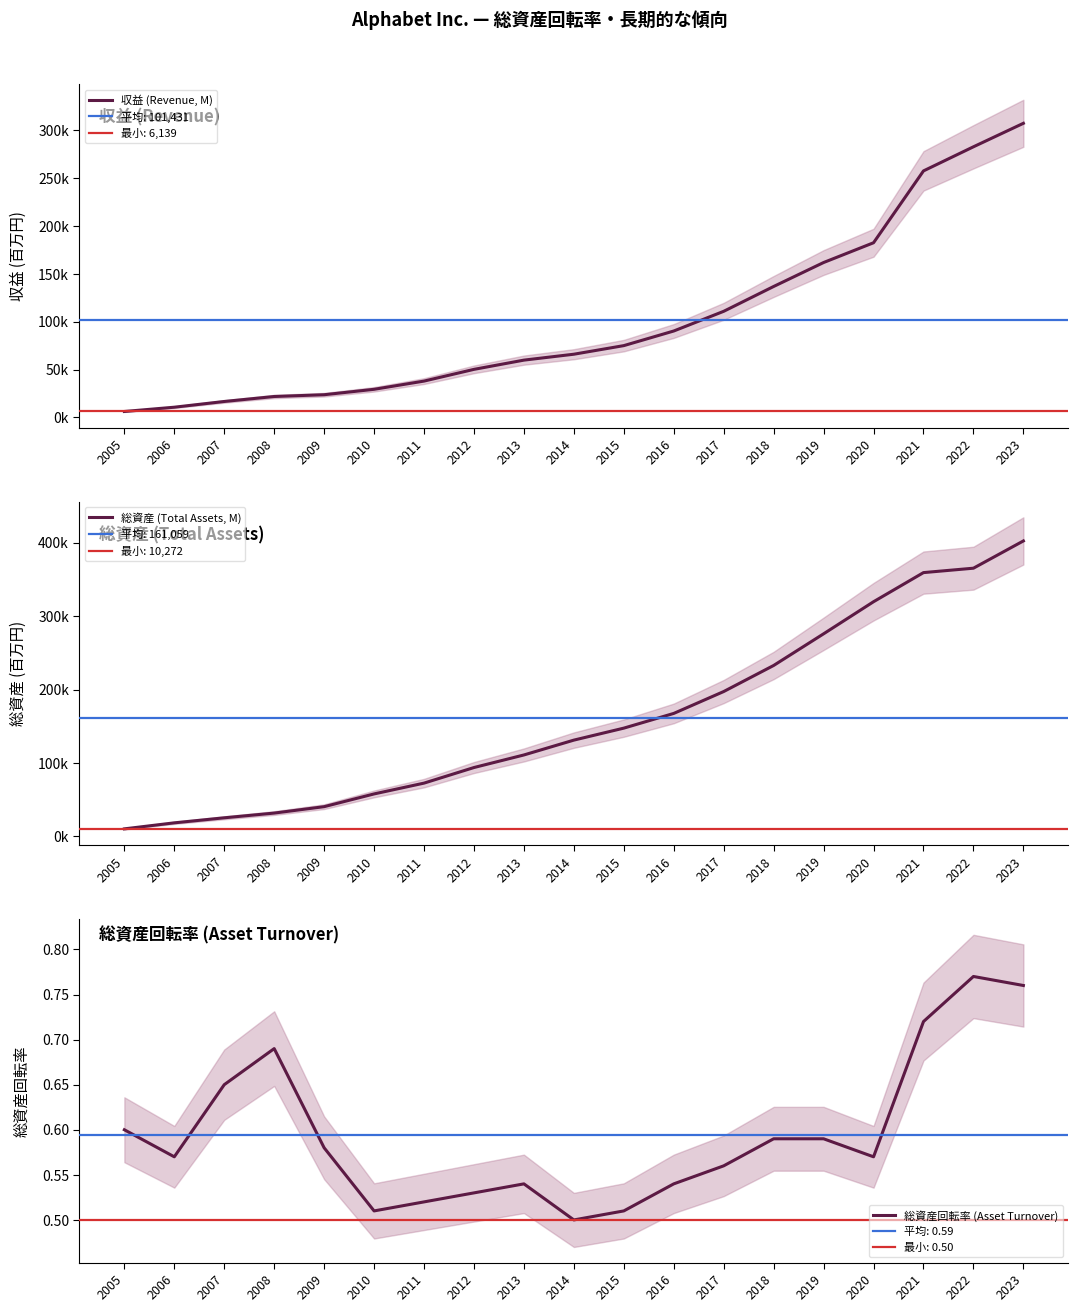

List the series in order of their peak value, lowest first.

総資産回転率 (Asset Turnover), 収益 (Revenue, M), 総資産 (Total Assets, M)